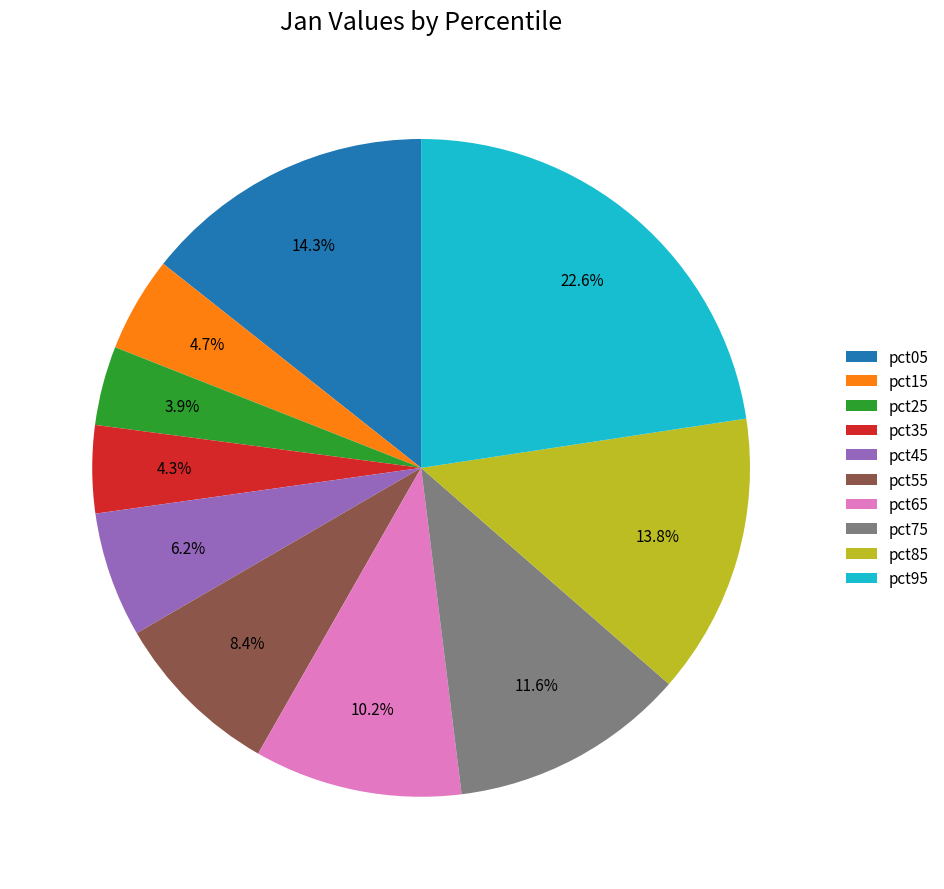

Count the number of slices in the pie.

10